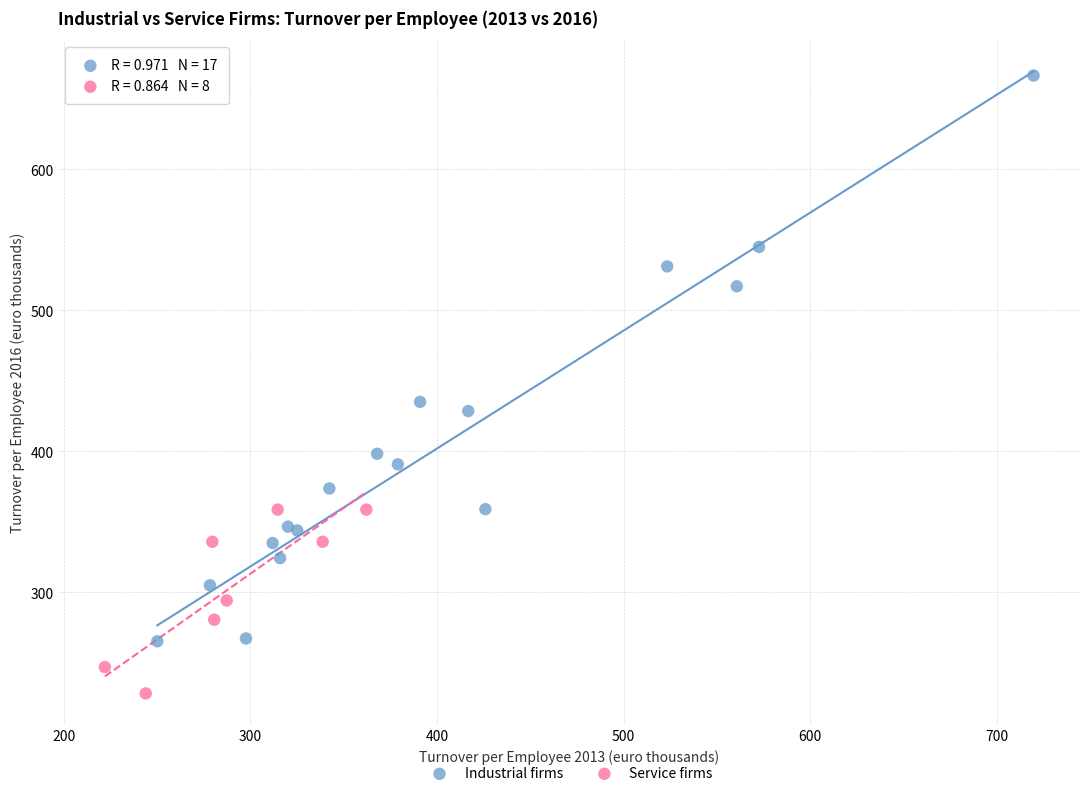

Which series contains the highest Y value?

Industrial firms